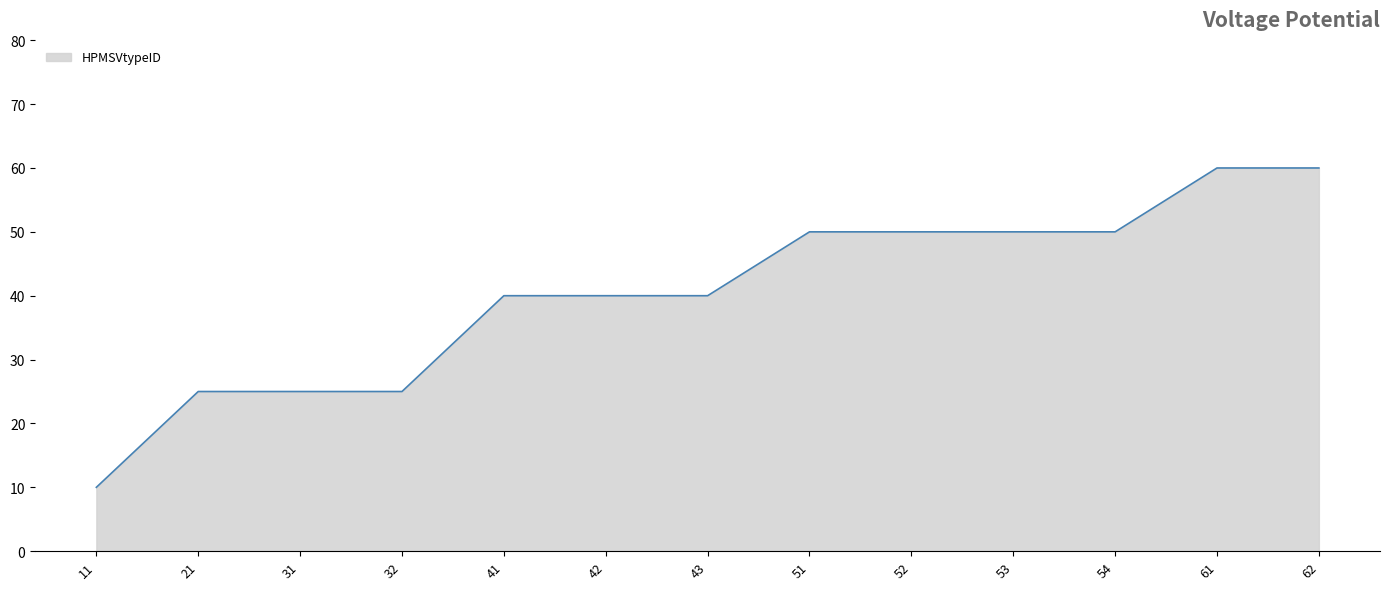

The chart shows a value of 25 at 21. True or false?

True